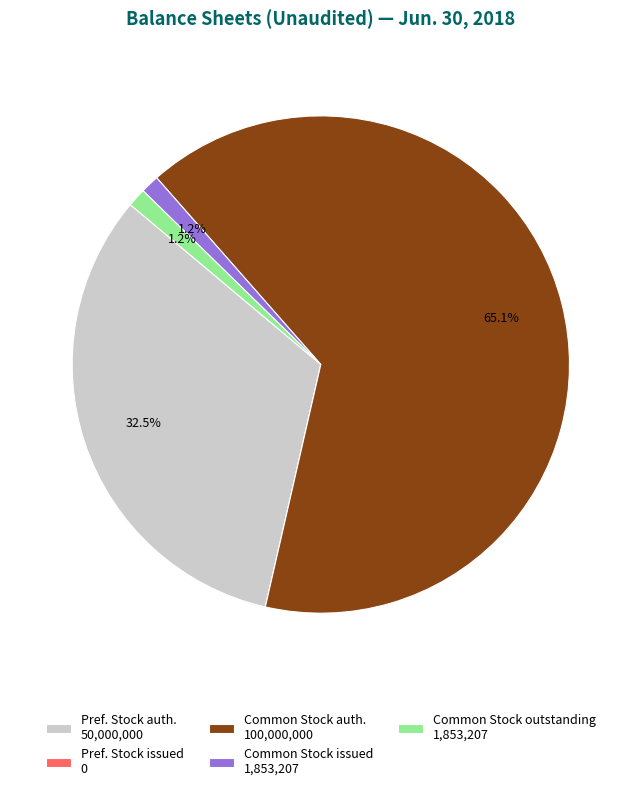

To the nearest percent, what is the difference between the largest and smallest slice percentages?

65%